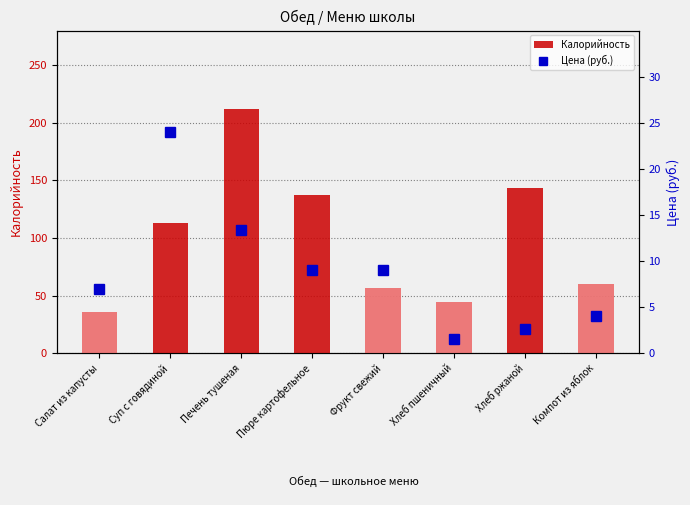

Rank the categories by Цена (руб.) value from highest to lowest.

Суп с говядиной, Печень тушеная, Пюре картофельное, Фрукт свежий, Салат из капусты, Компот из яблок, Хлеб ржаной, Хлеб пшеничный